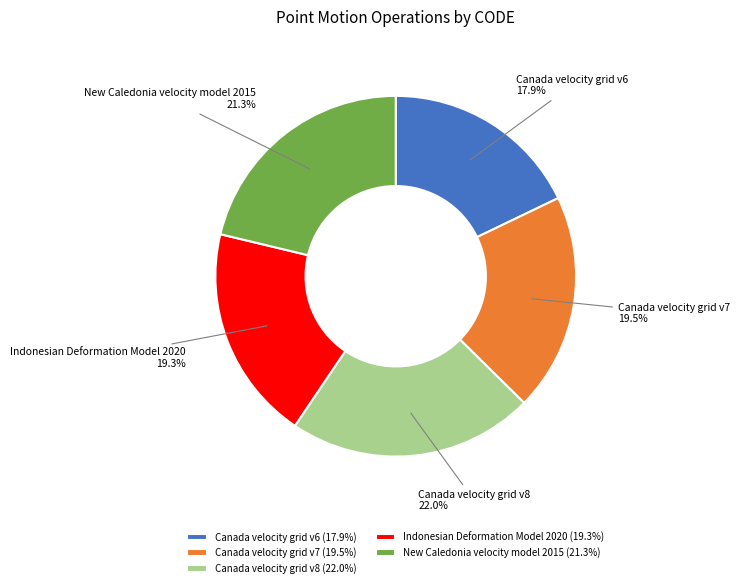

Is it true that New Caledonia velocity model 2015 is 7% of the pie?

False